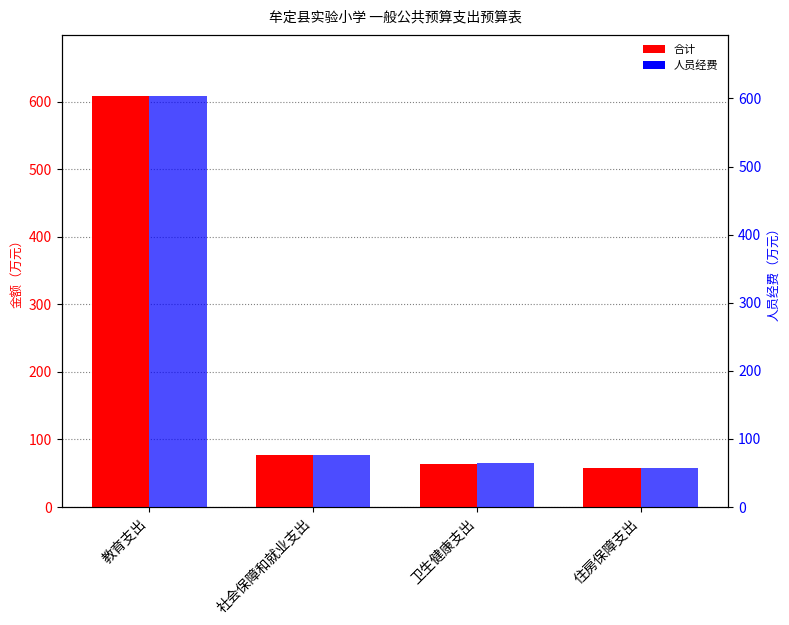

Which series has the widest spread of values?

合计